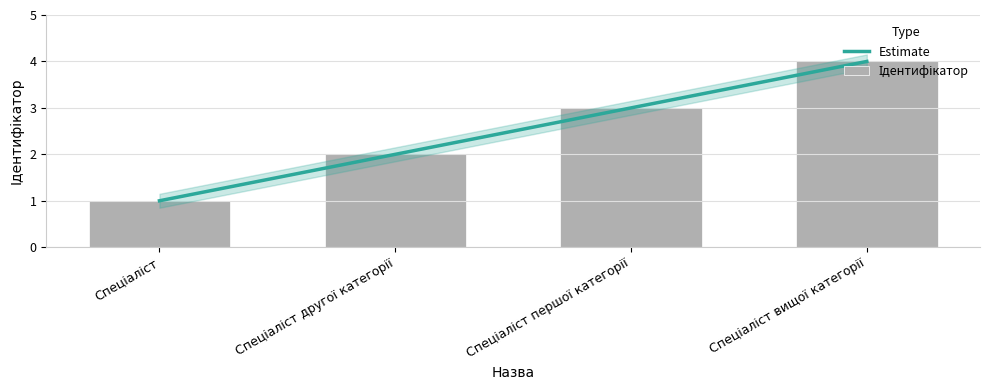

Reading left to right, transcribe all the data shown in this chart.

Estimate: 1	2	3	4
Ідентифікатор: 1	2	3	4